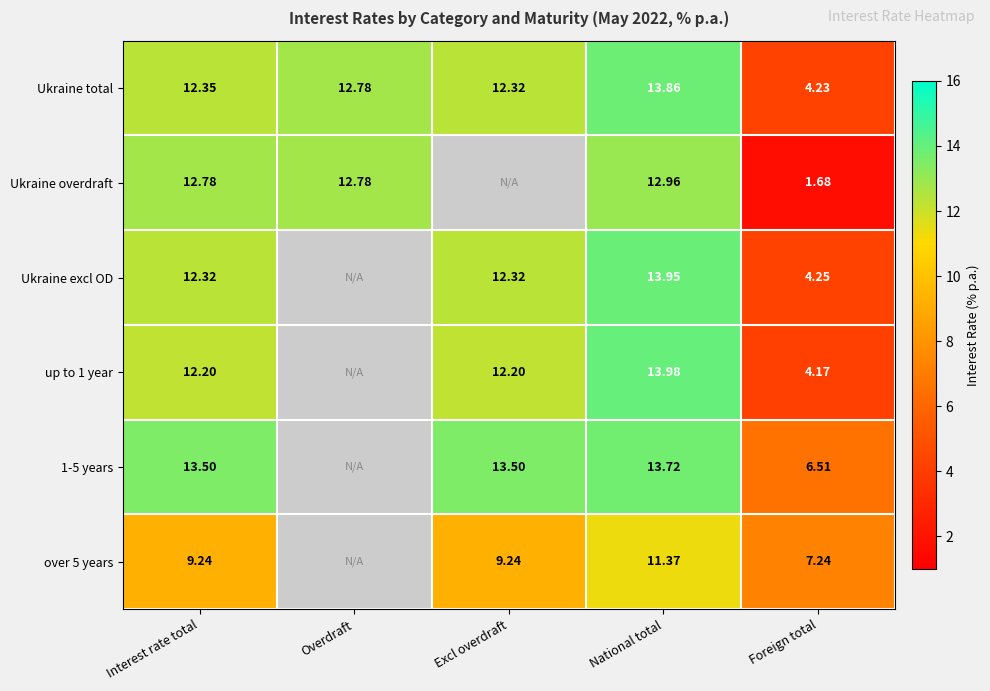

Is the value of Ukraine overdraft at Overdraft greater than the value of up to 1 year at National total?

No